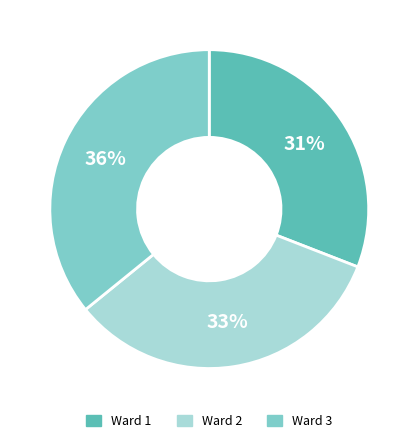

Which has a higher value, Ward 1 or Ward 3?

Ward 3